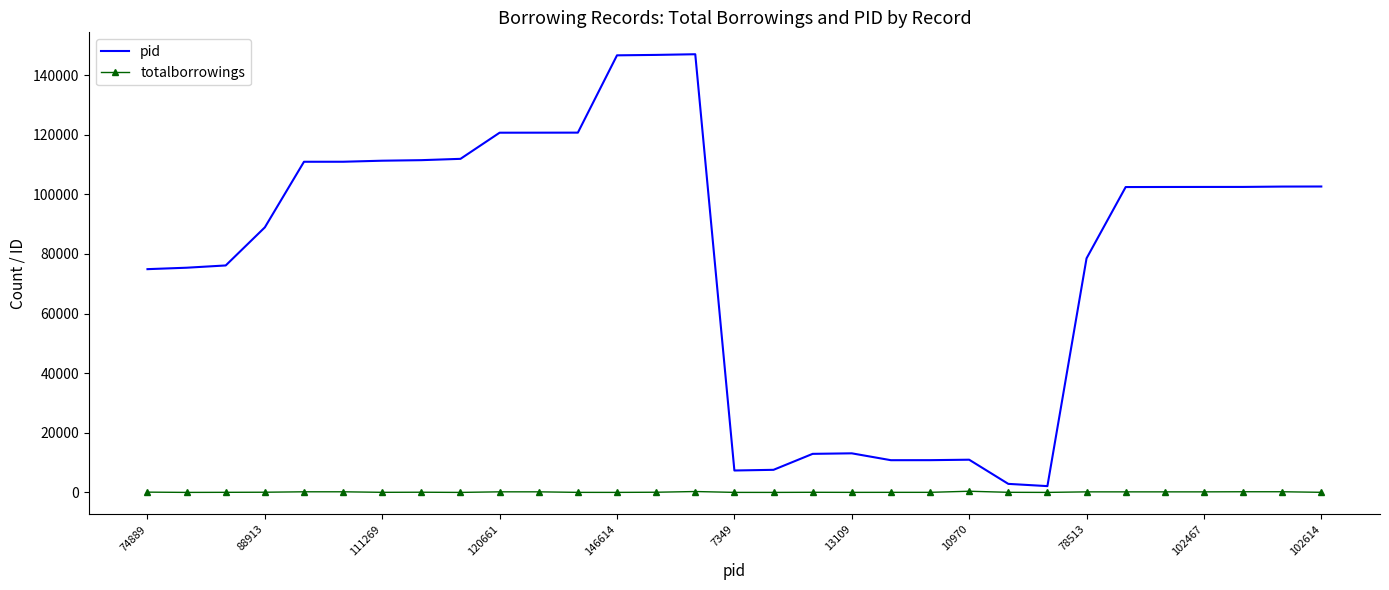

List the series in order of their overall mean, highest first.

pid, totalborrowings